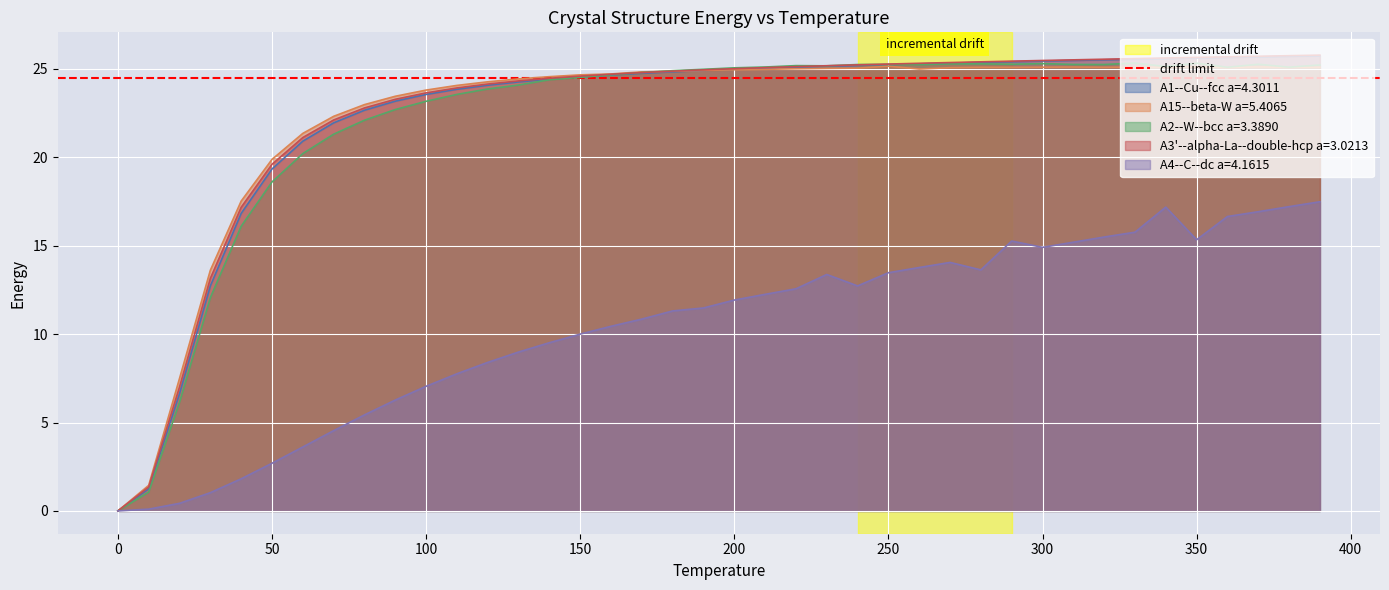

Where does the A1--Cu--fcc a=4.3011 series first go above 24?

120